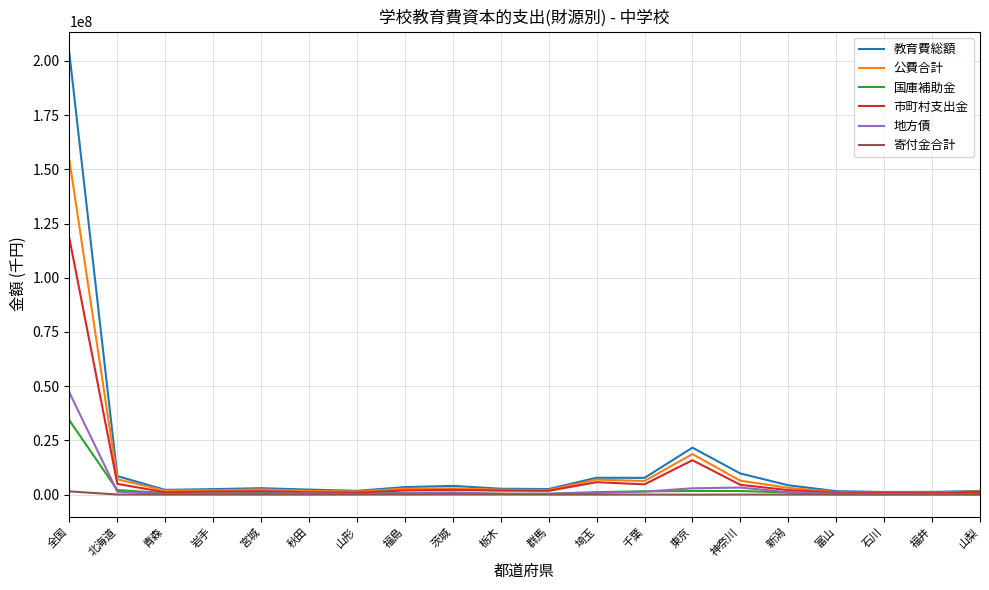

How many lines are shown in the chart?

6